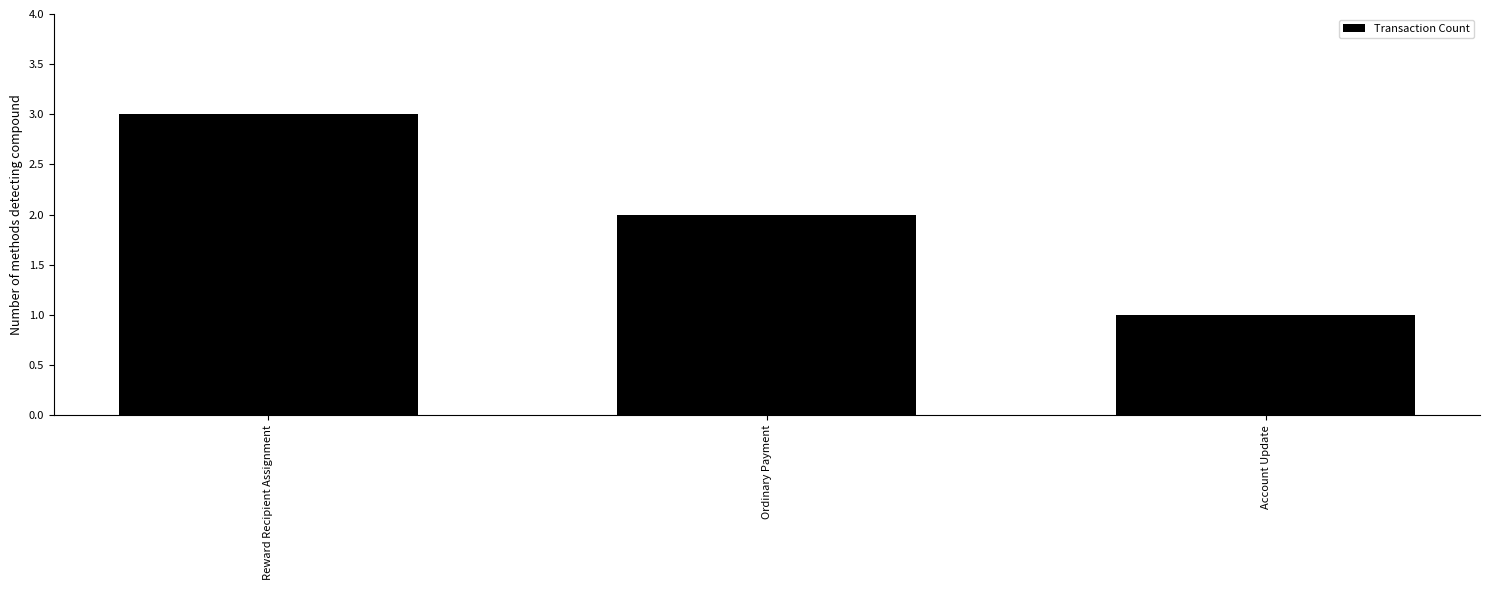

What is the maximum value shown in the chart?

3